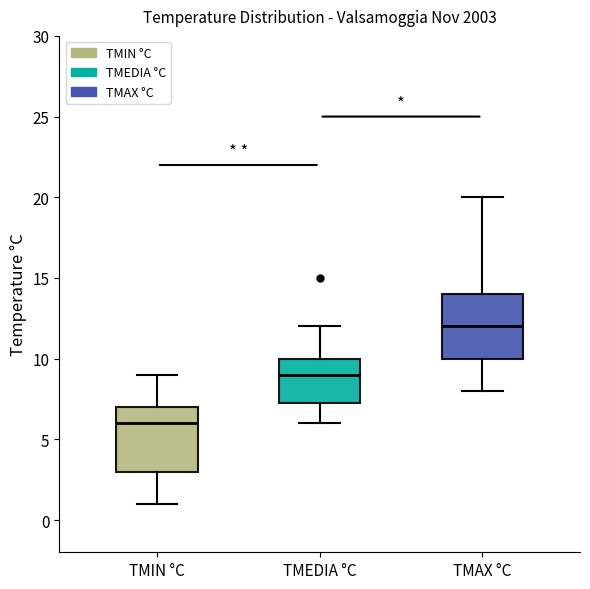

Which box has the lowest median line?

TMIN °C